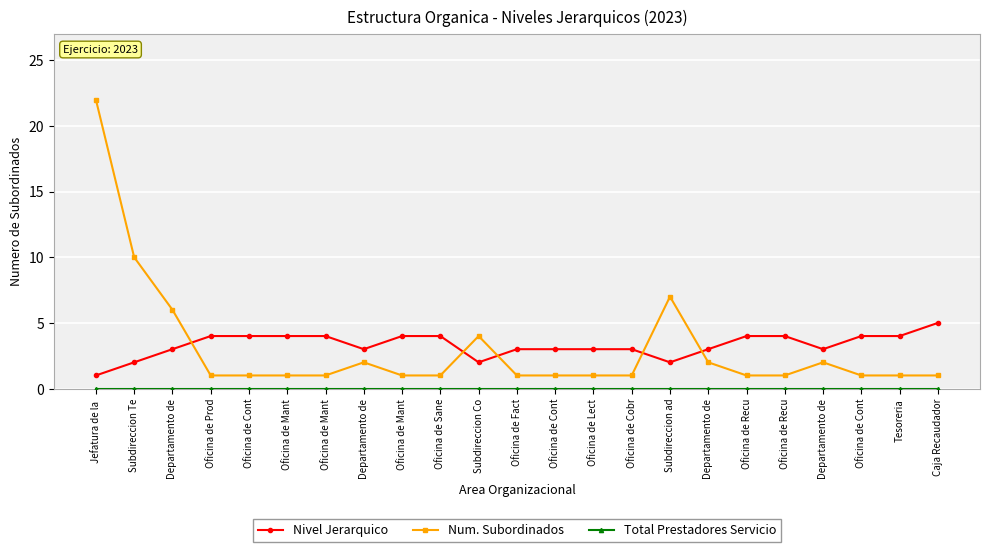

Between Departamento de and Oficina de Cont, which series saw the biggest shift?

Nivel Jerarquico